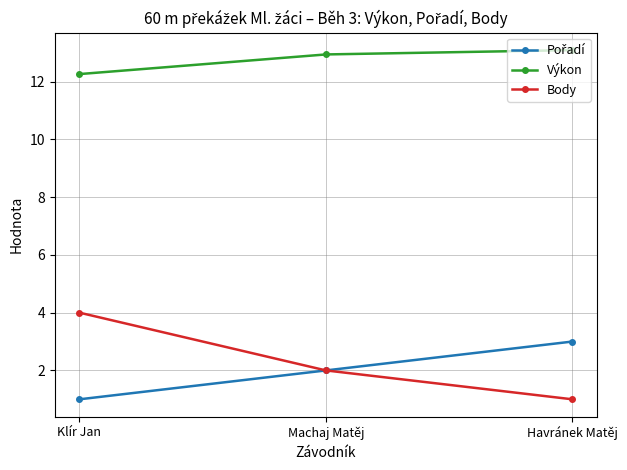

What is the smallest value displayed?

1.0